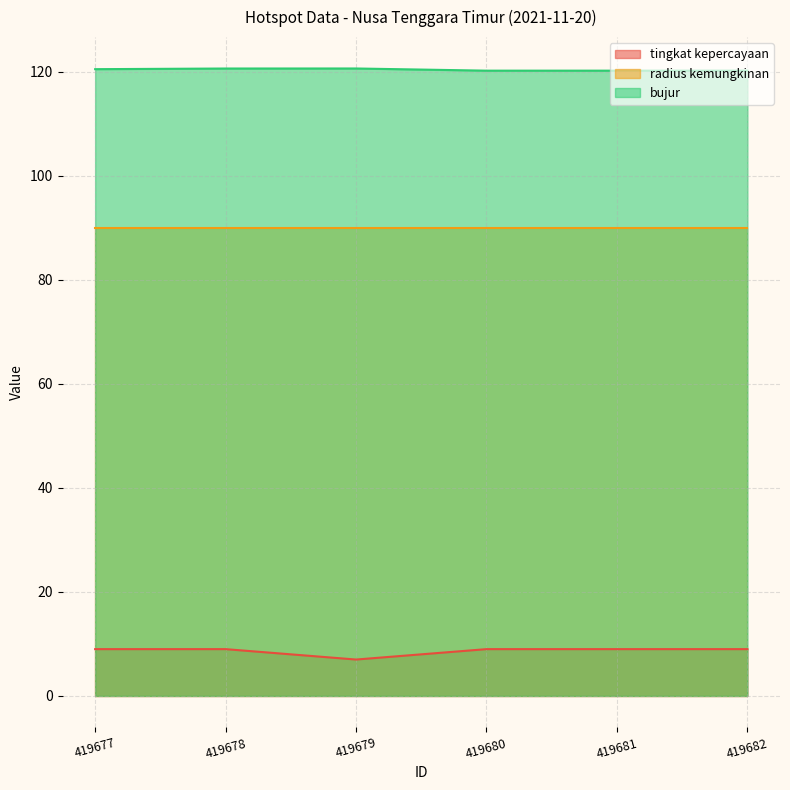

What is the maximum value shown in the chart?

120.6